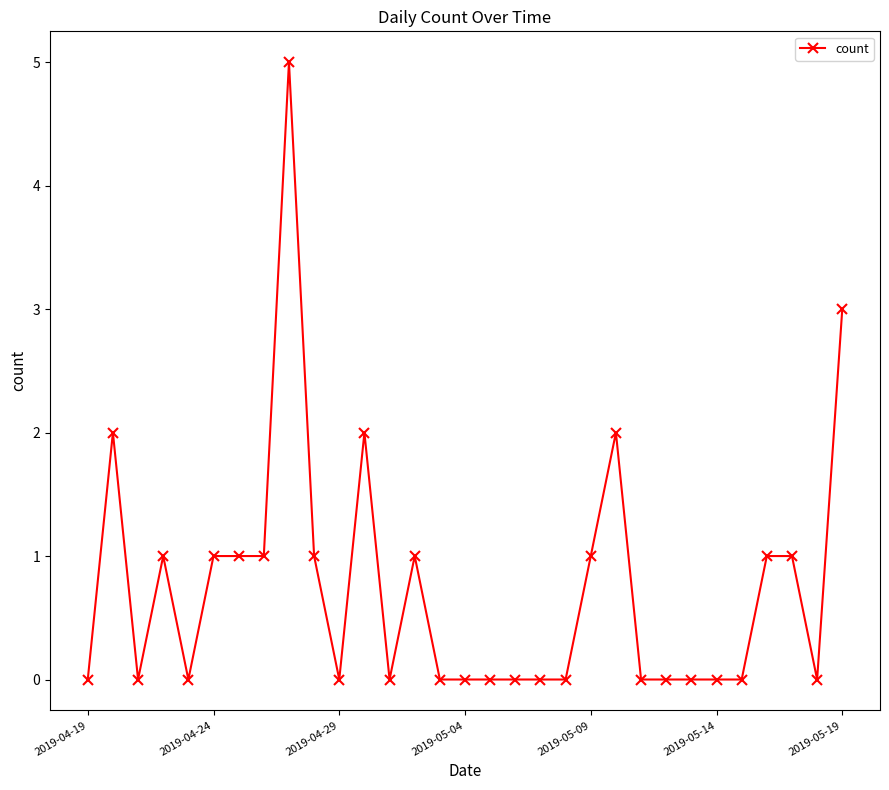

What is the maximum value shown in the chart?

5